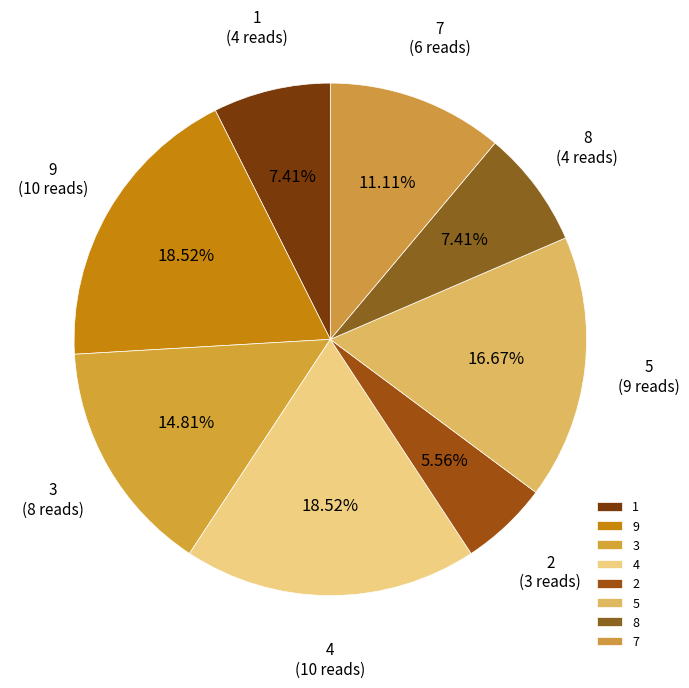

Do 3 and 7 together represent more than half of the pie?

No